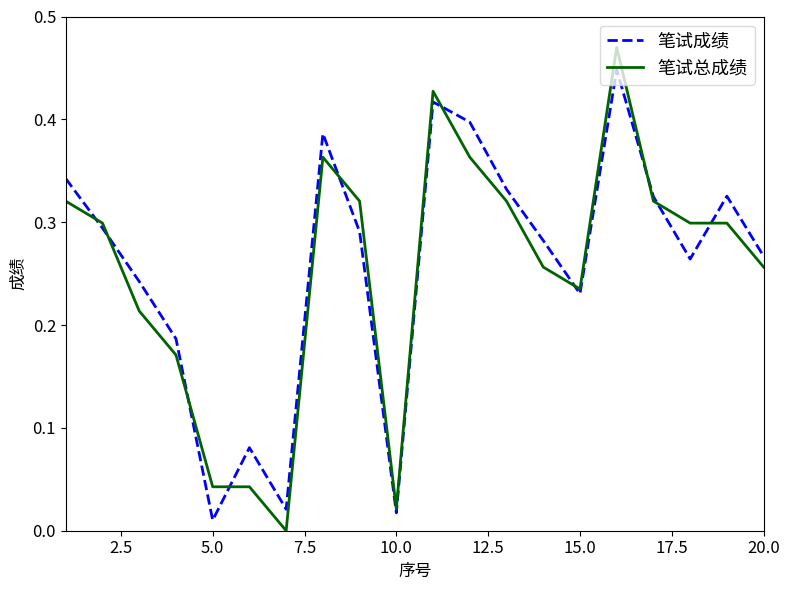

Which series has the largest range (max minus min)?

笔试总成绩